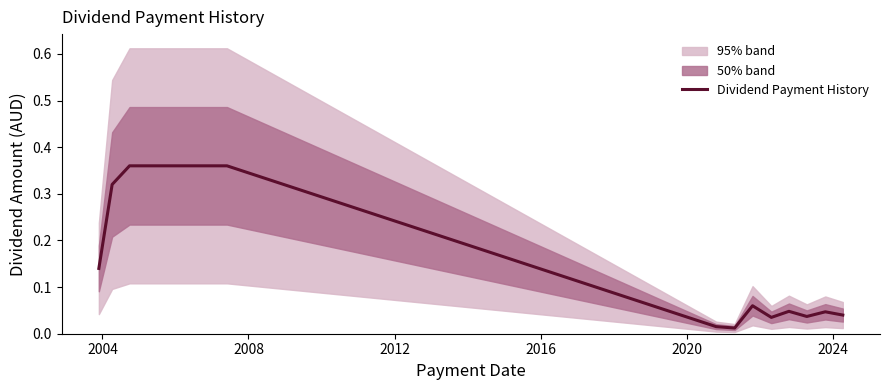

True or false: the data shows 0.6 at 2020.

False